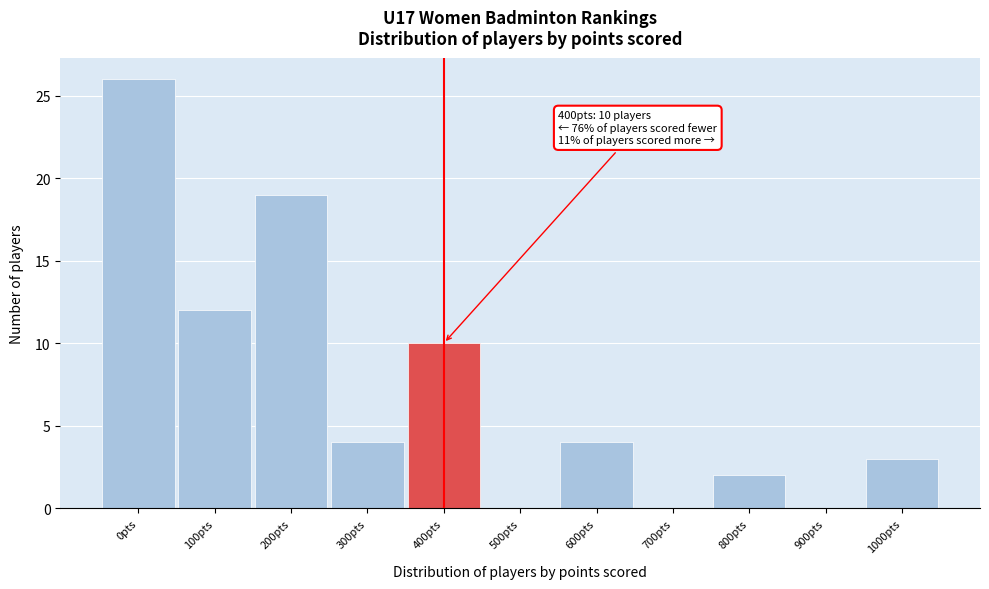

Reading left to right, transcribe all the data shown in this chart.

0pts=26	100pts=12	200pts=19	300pts=4	400pts=10	500pts=0	600pts=4	700pts=0	800pts=2	900pts=0	1000pts=3